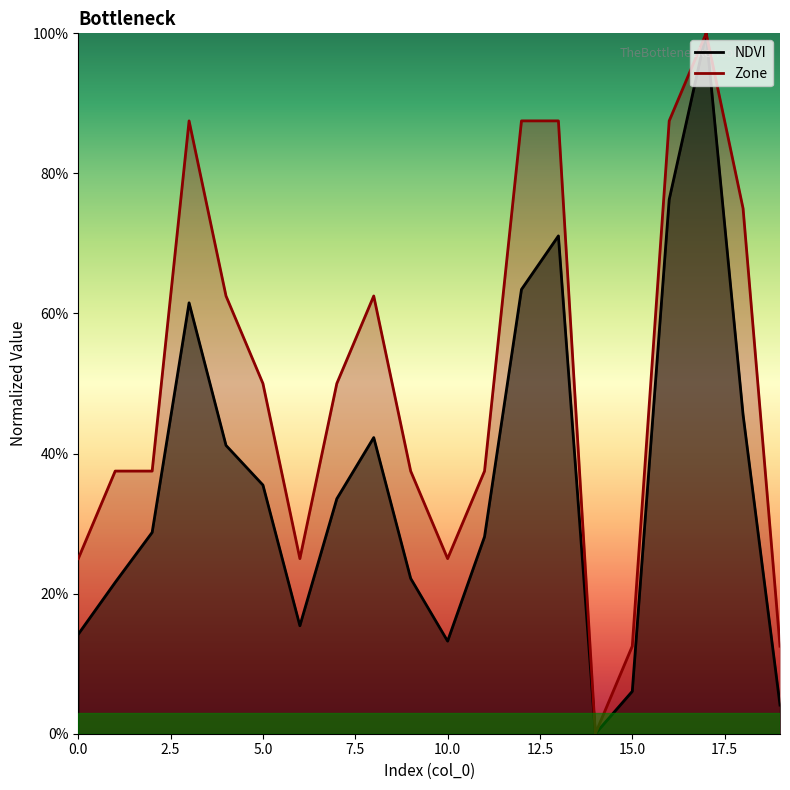

At how many categories does at least one series exceed 0?

19